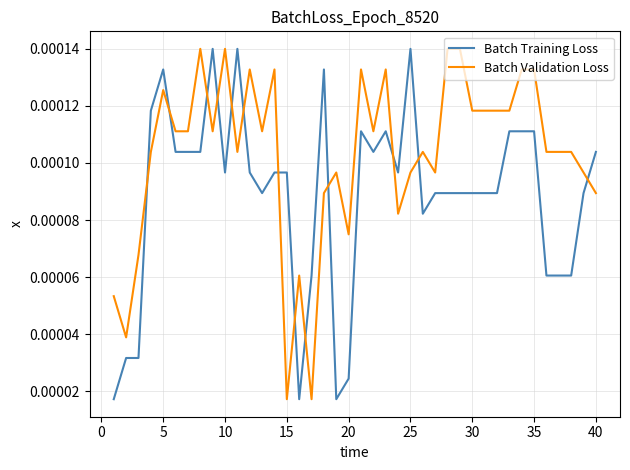

Rank the series by their average value, from highest to lowest.

Batch Validation Loss, Batch Training Loss